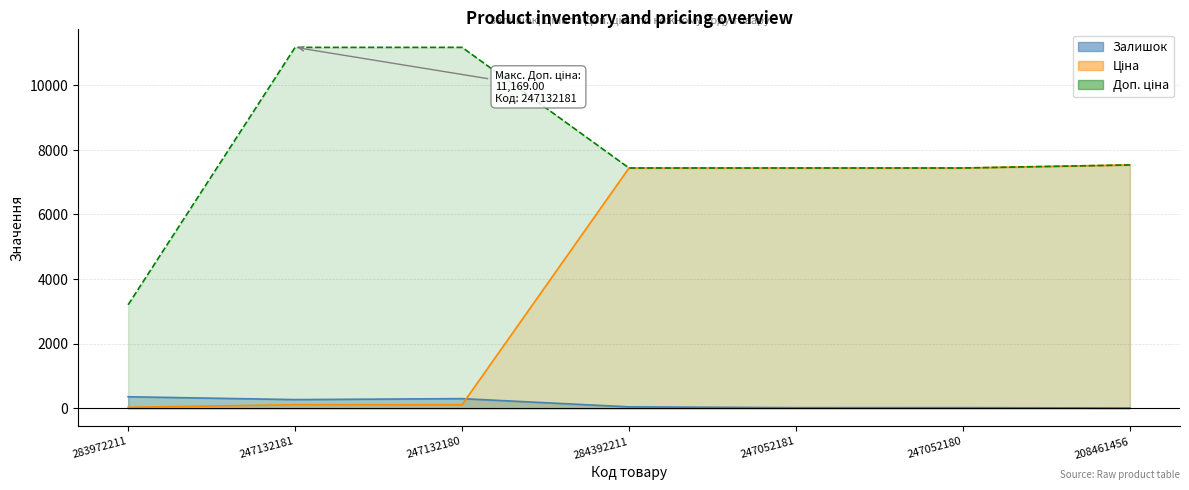

Which series changed the most between 247132180 and 284392211?

Ціна